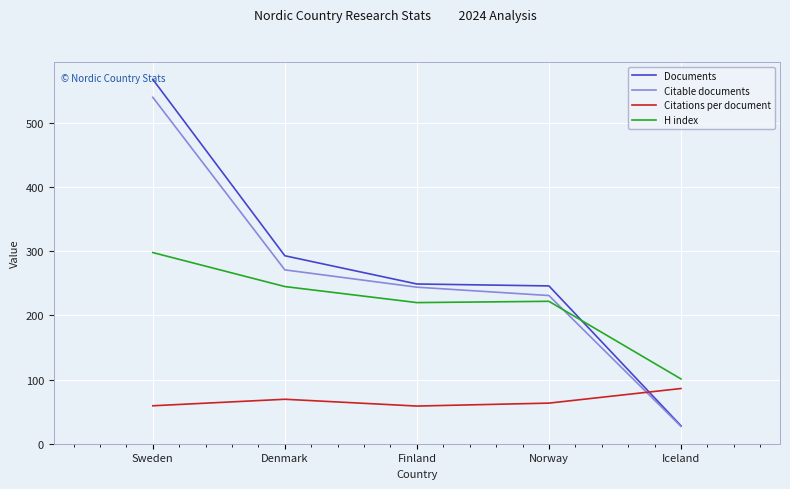

Does the chart display data point markers on the line(s)?

No